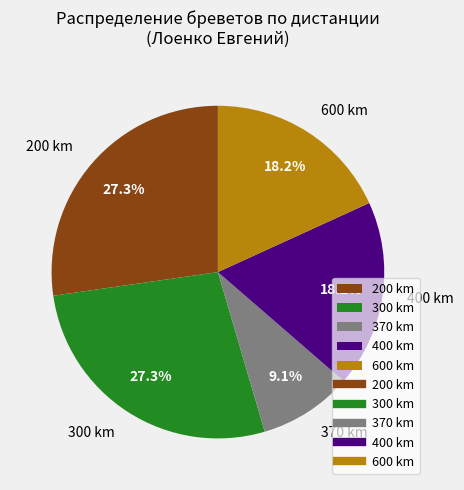

How many slices are in this pie chart?

5